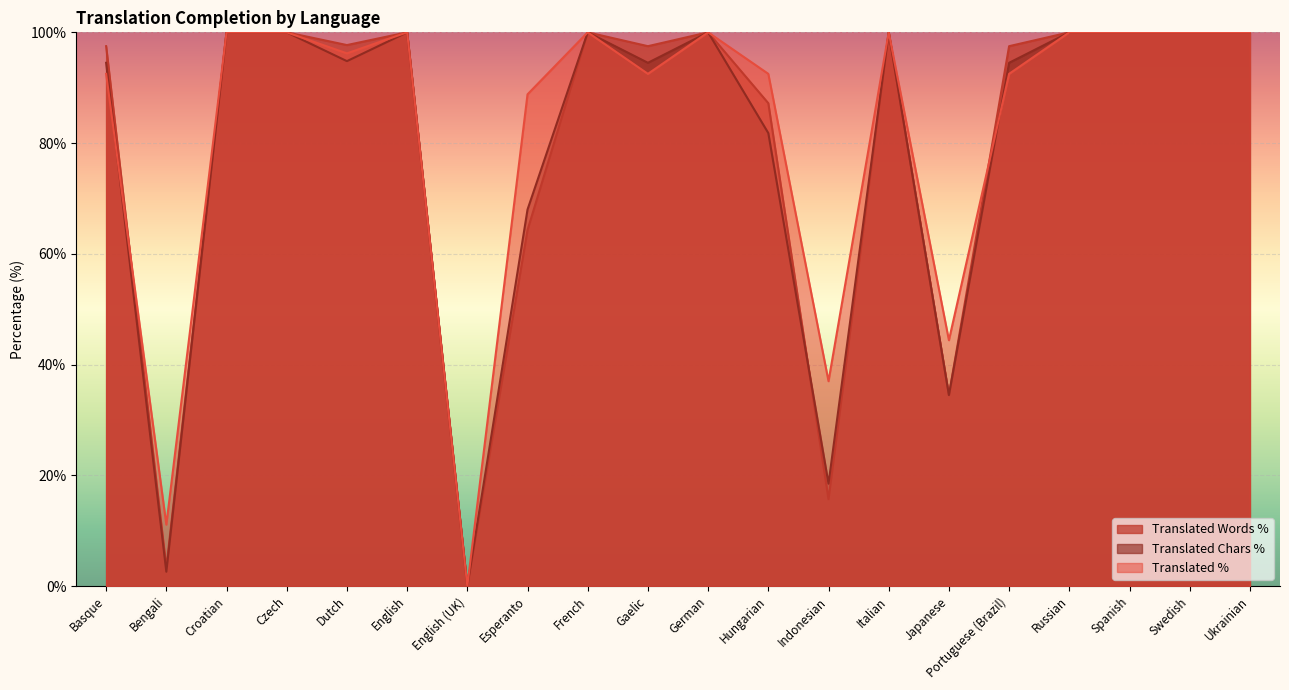

Between Russian and Esperanto, which is larger?

Russian